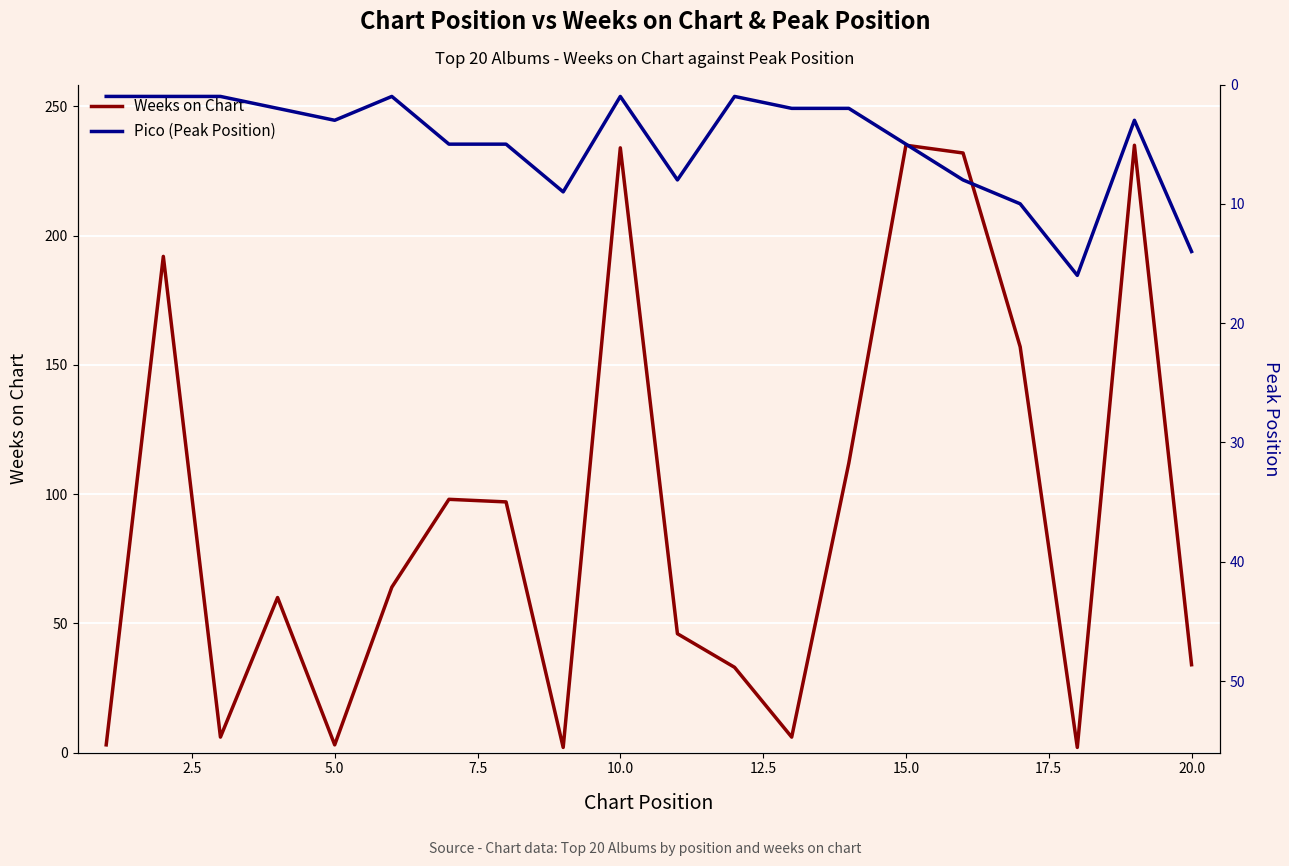

True or false: Weeks on Chart has a value of 34 at 20.0.

True